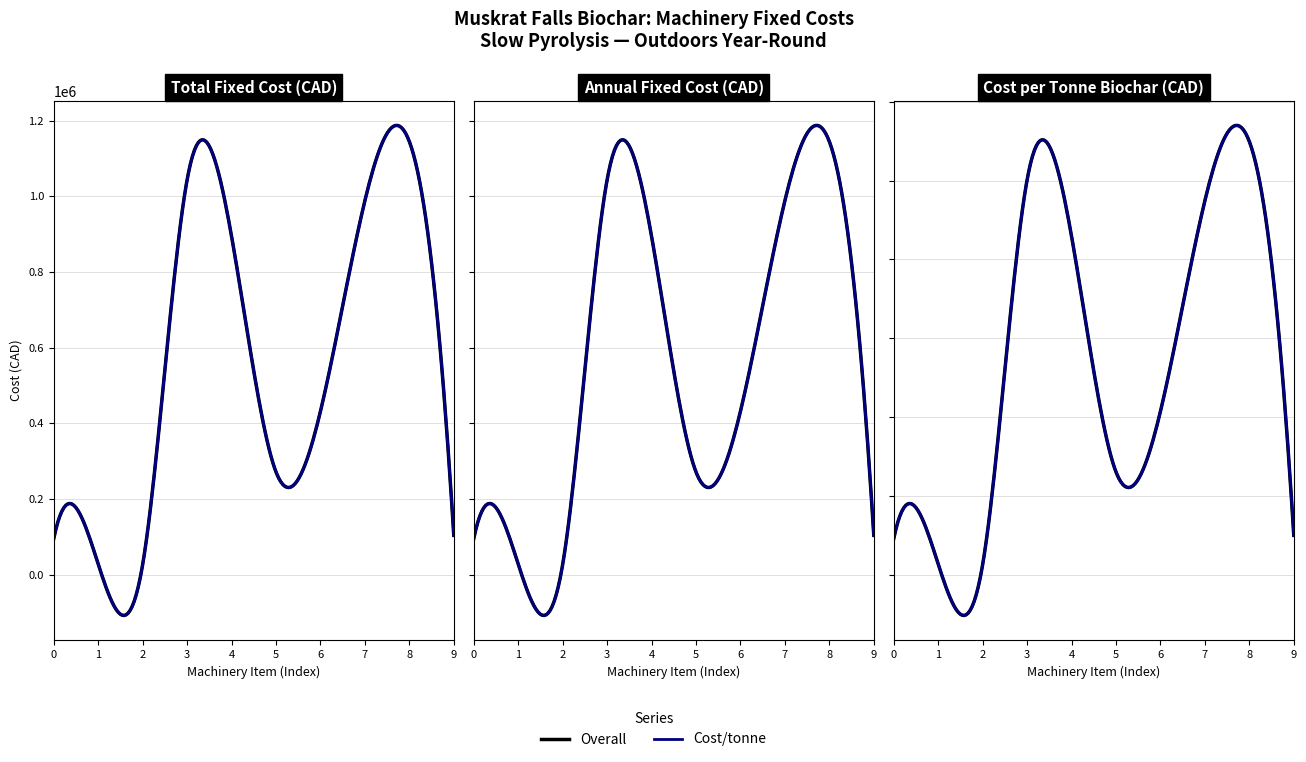

What is the value of the Total Fixed Cost point at the 2nd from the left?

27618.6